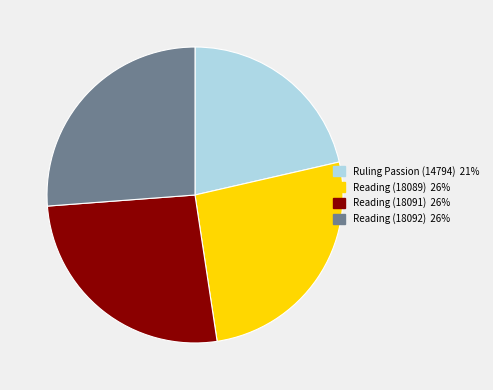

Combined, do Reading (18091) and Ruling Passion (14794) account for over 50%?

No